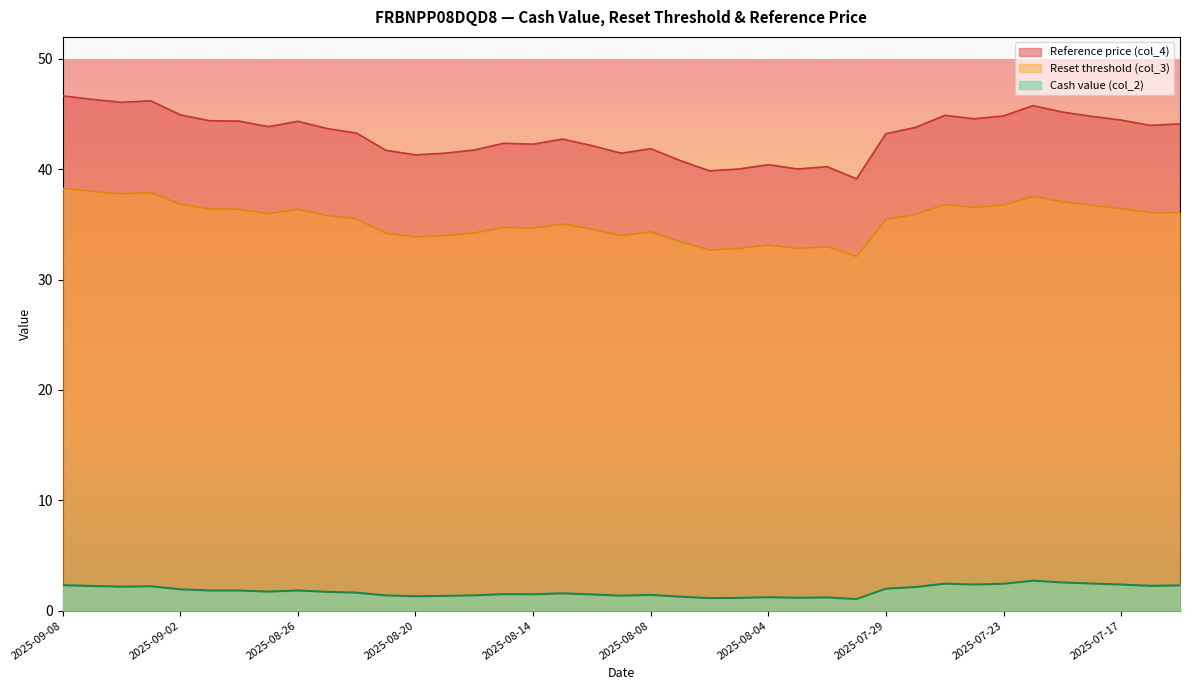

In Reset threshold (col_3), how many points are higher than both neighbors (excluding endpoints)?

9